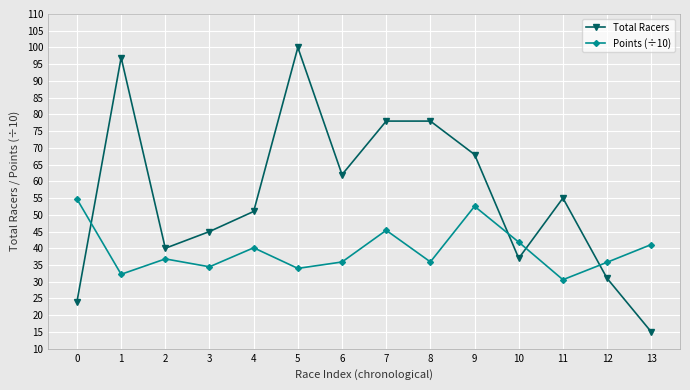

Between which two adjacent categories do Total Racers and Points (÷10) first intersect?

0 and 1